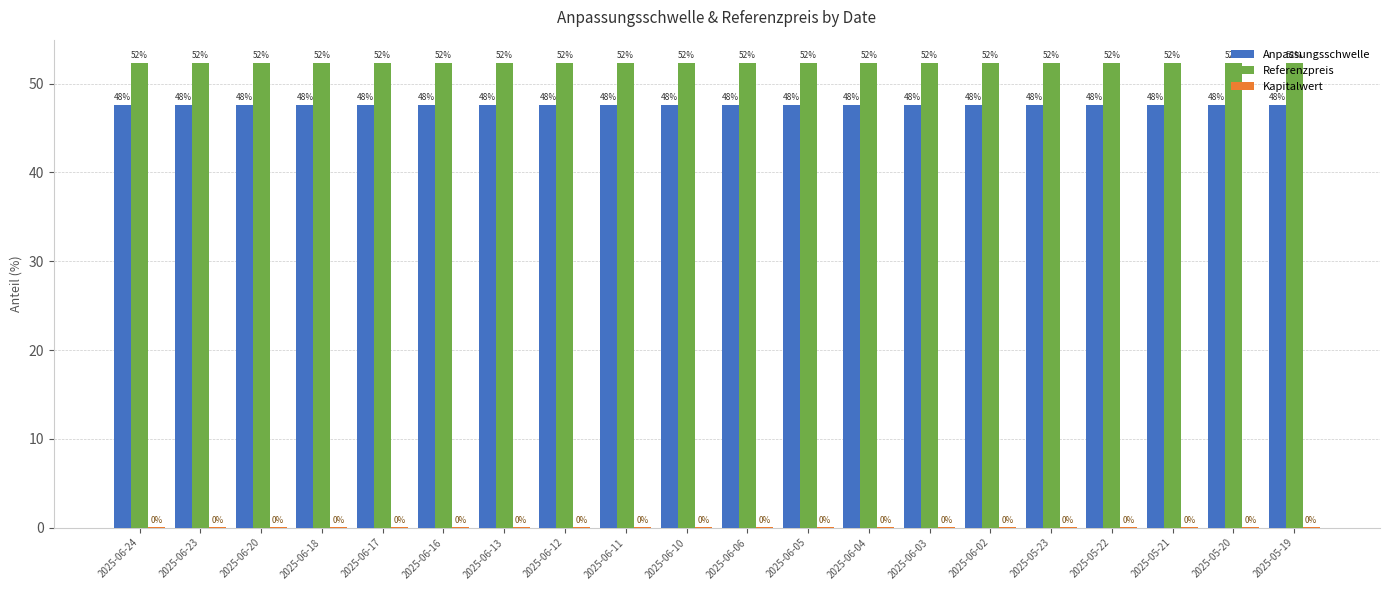

What is the difference between the highest and lowest values at 2025-06-18?

52.3